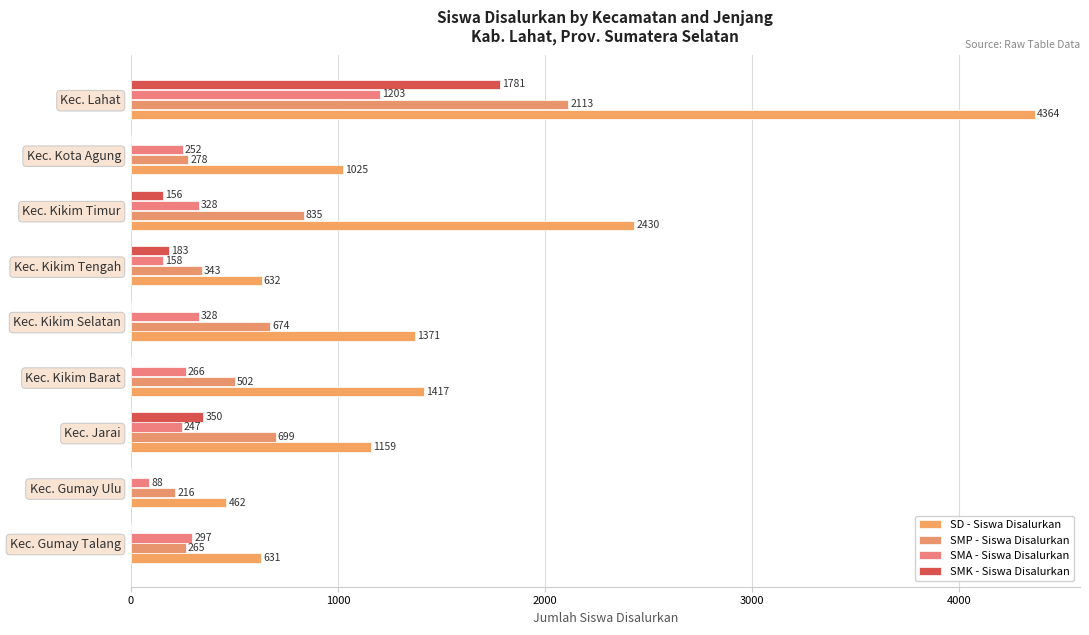

What are all the series names shown in the legend?

SD - Siswa Disalurkan, SMP - Siswa Disalurkan, SMA - Siswa Disalurkan, SMK - Siswa Disalurkan